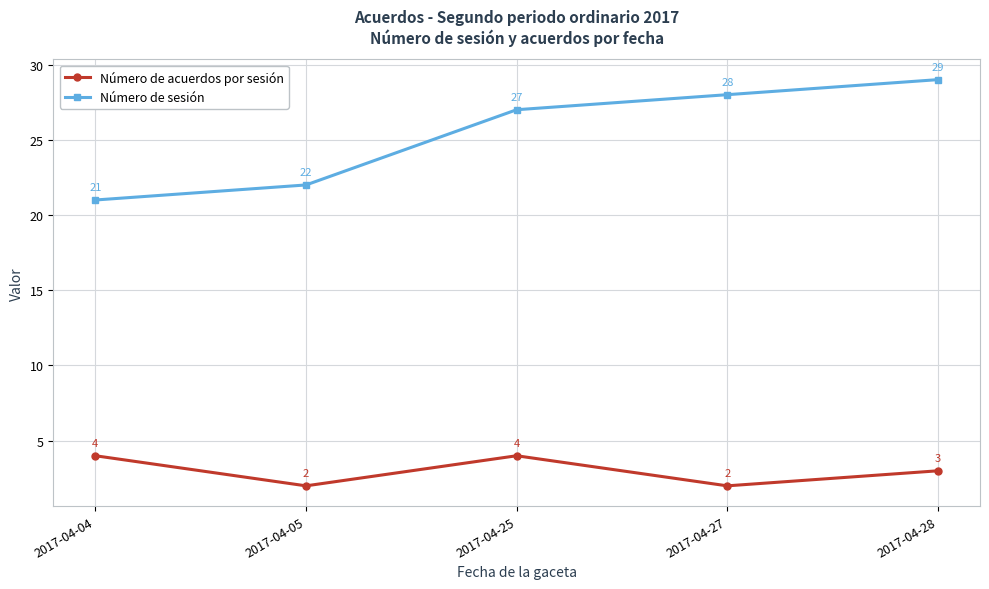

Is it true that Número de acuerdos por sesión equals 3 at 2017-04-28?

True